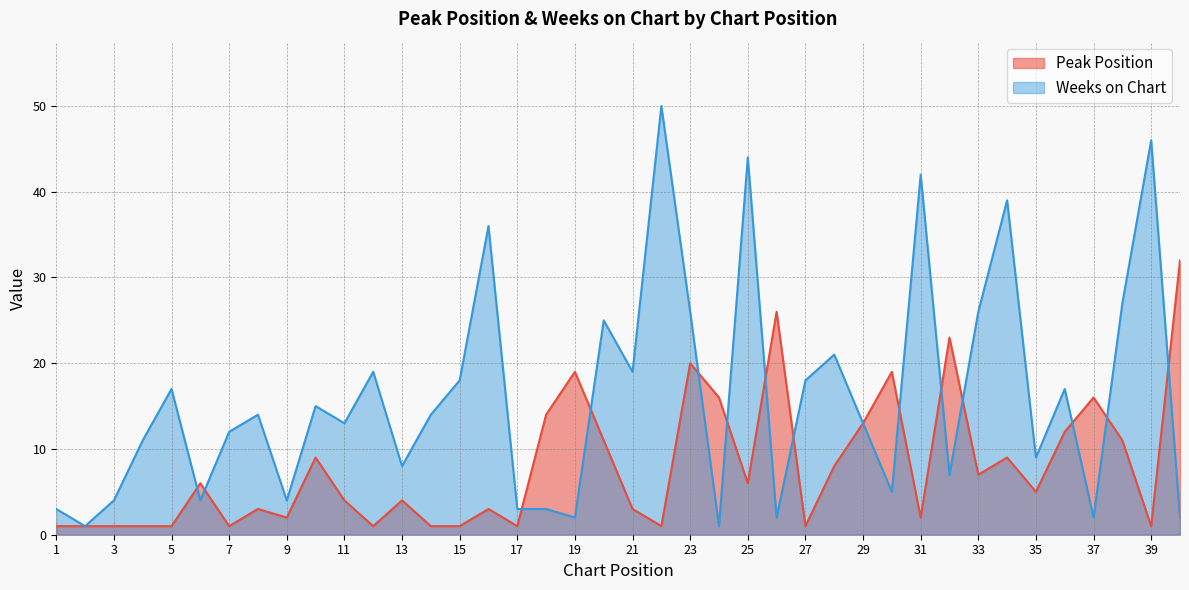

What are all the series names shown in the legend?

Peak Position, Weeks on Chart